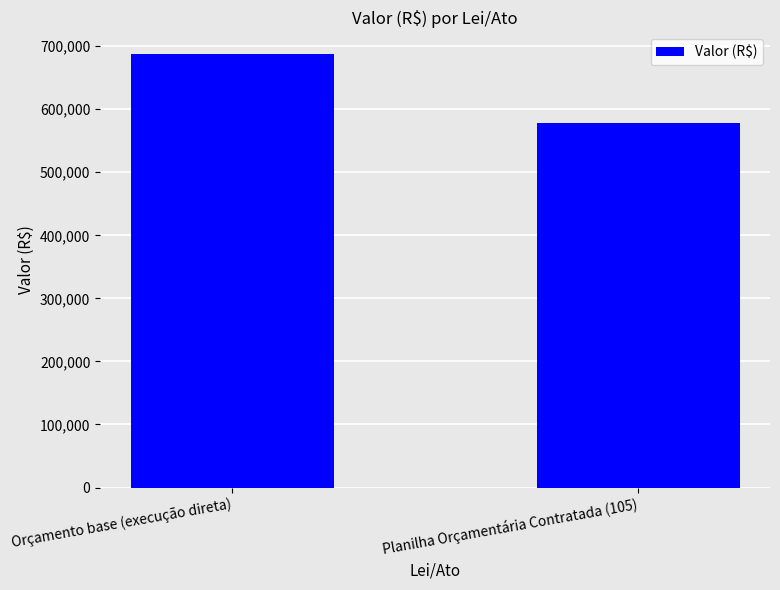

What is the ratio of the value at Orçamento base (execução direta) to the value at Planilha Orçamentária Contratada (105)?

1.2